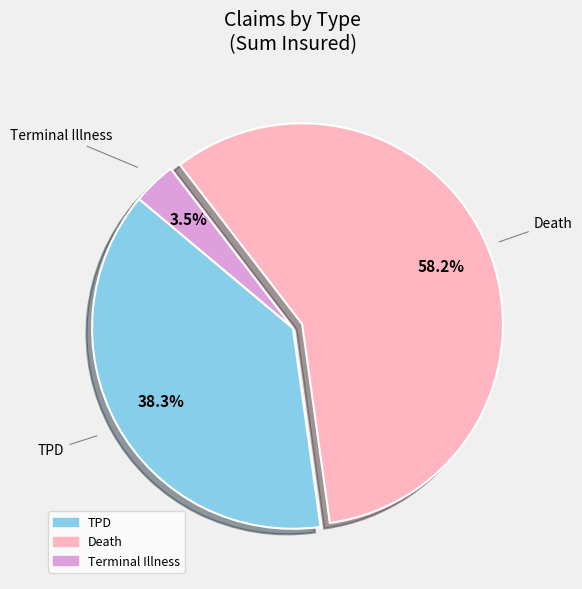

Does Death represent more than half of the total?

Yes